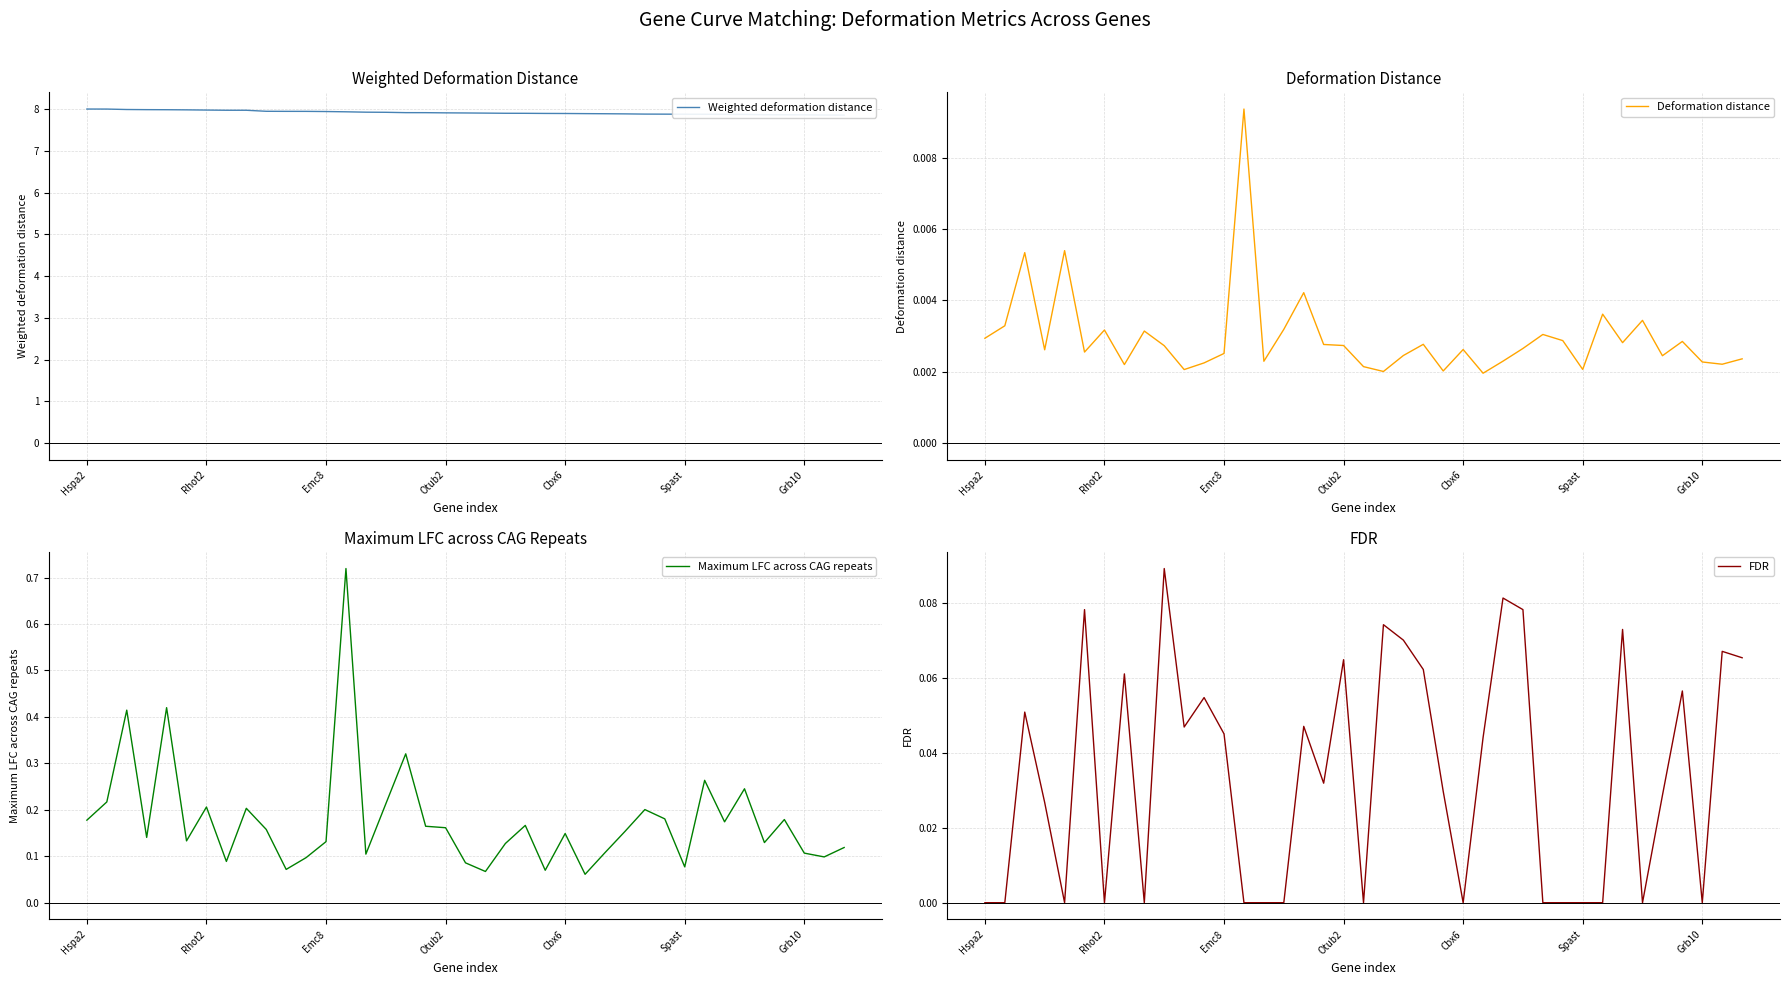

Between 11 and 36, which series saw the biggest shift?

Weighted deformation distance